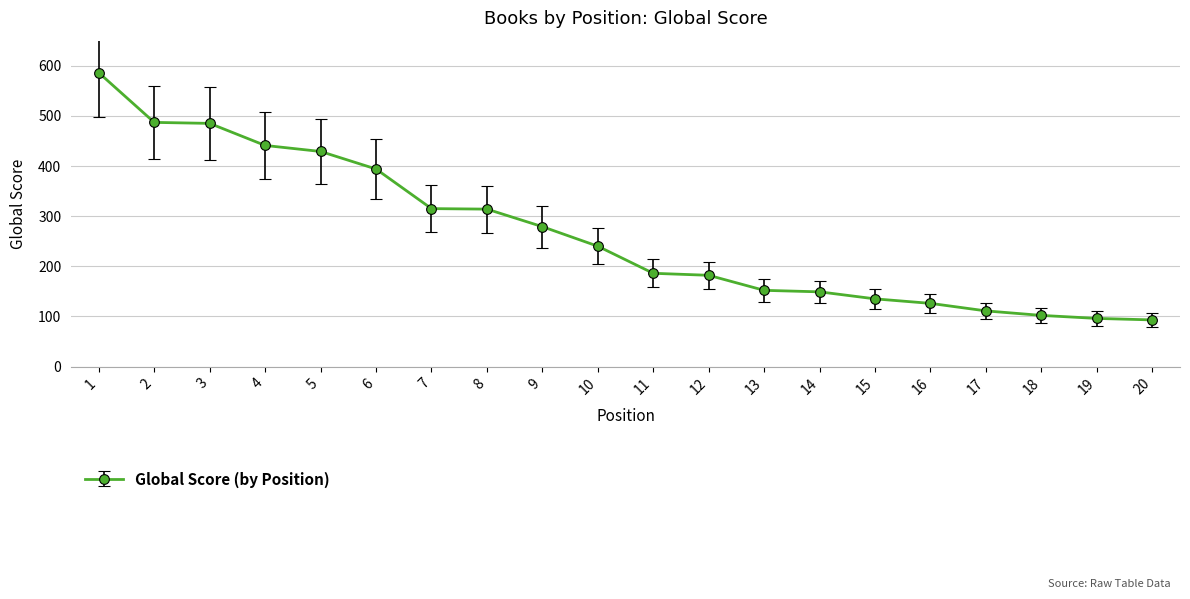

Which label corresponds to the largest value in the chart?

1